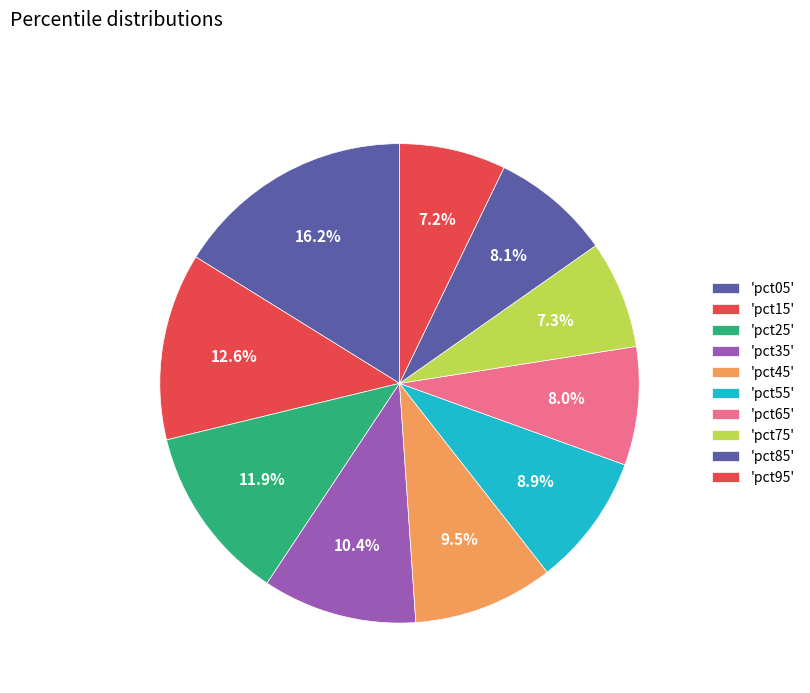

To the nearest percent, what is the average slice percentage?

10%